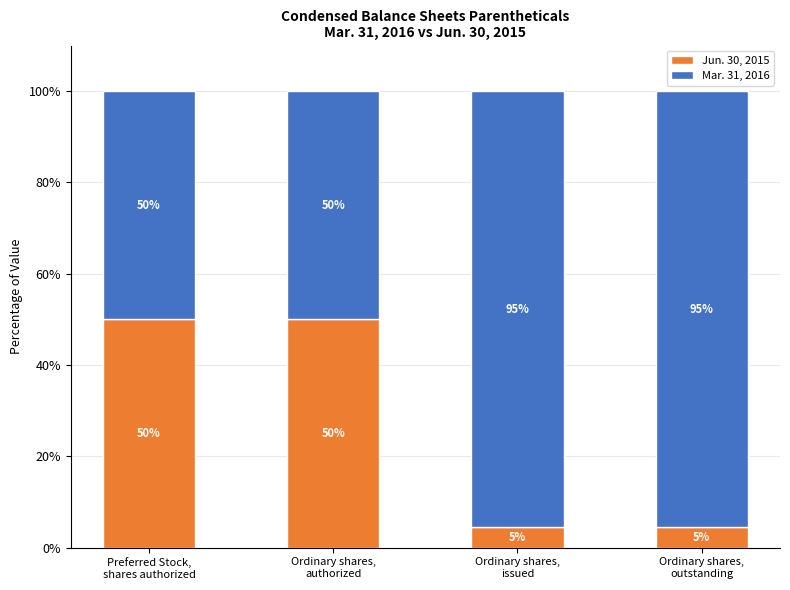

What is the highest value of the Jun. 30, 2015 series?

50.0